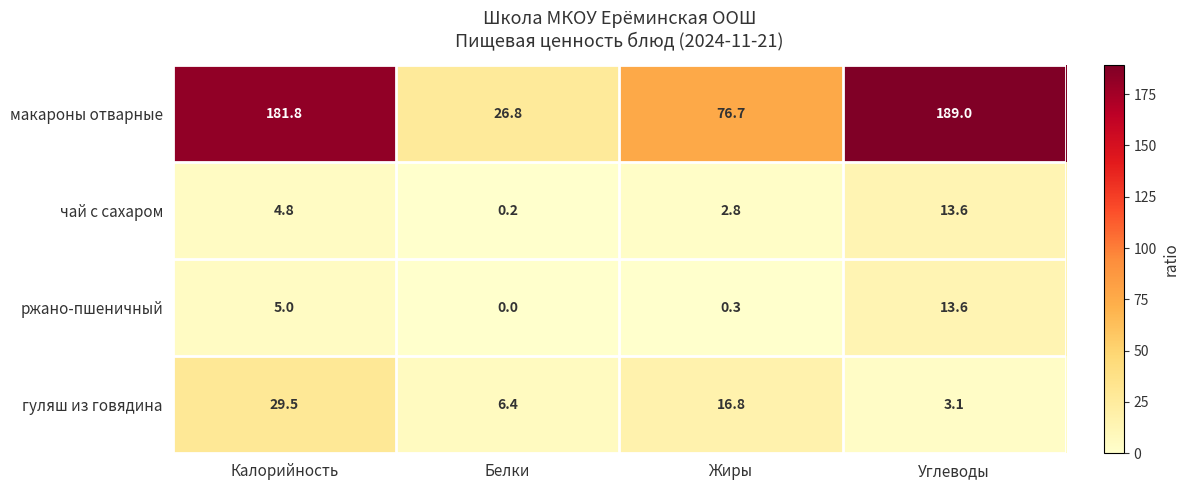

Which label corresponds to the smallest value in the chart?

Белки